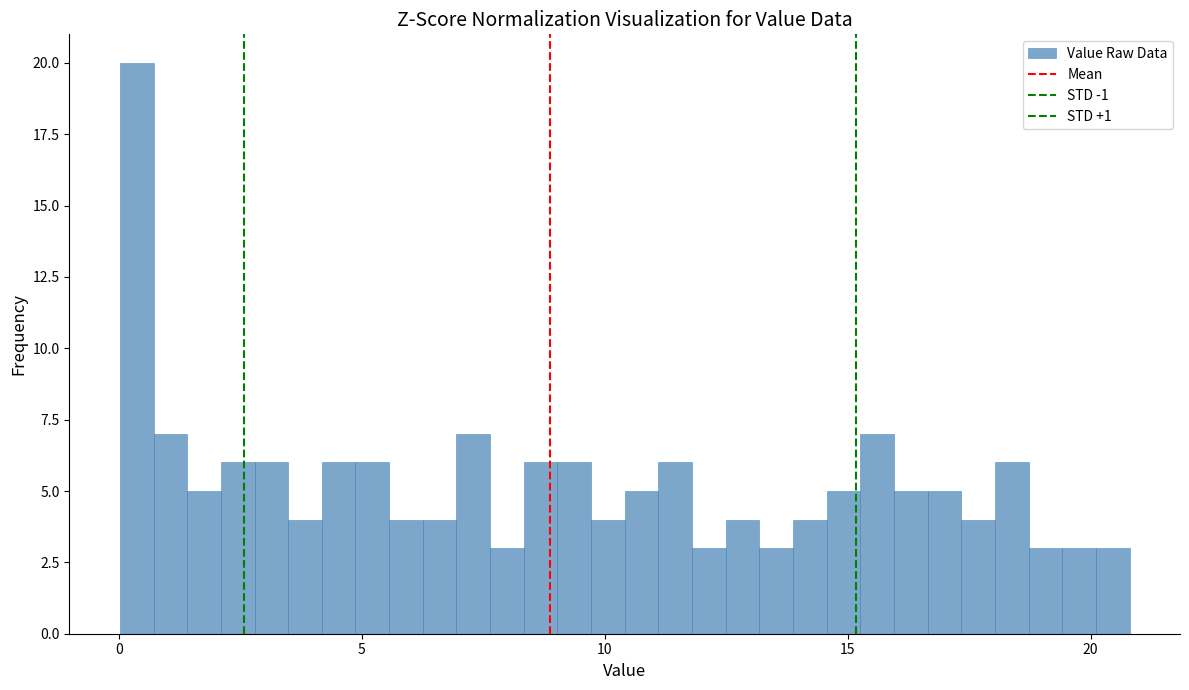

Read against the x-axis, roughly where is the centre of the tallest bar?

0.5